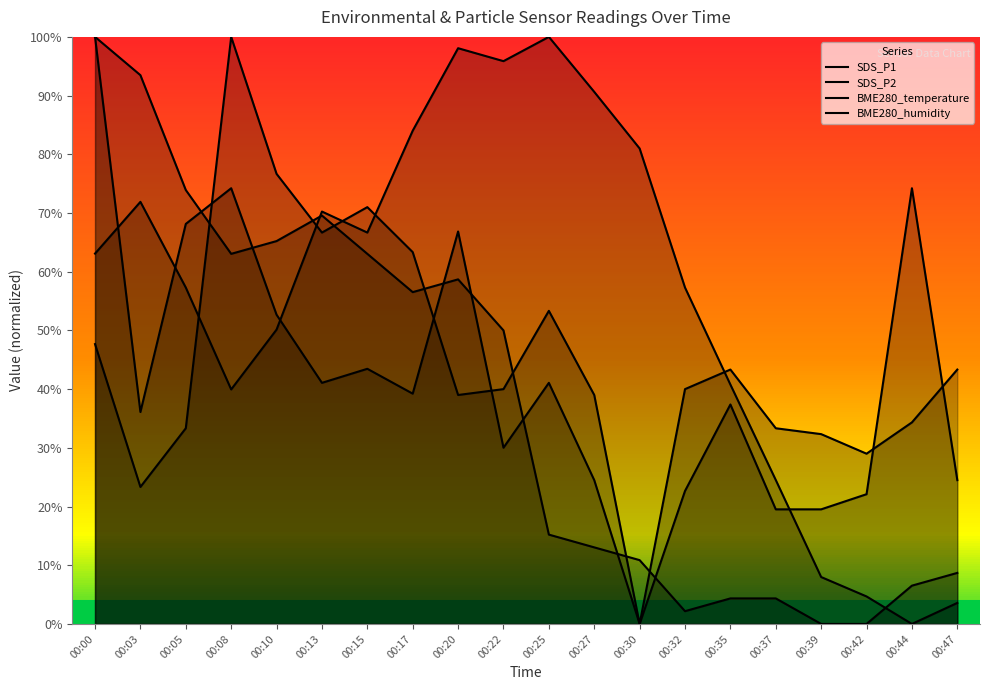

What is the difference between the highest and lowest values at 00:44?

74.2